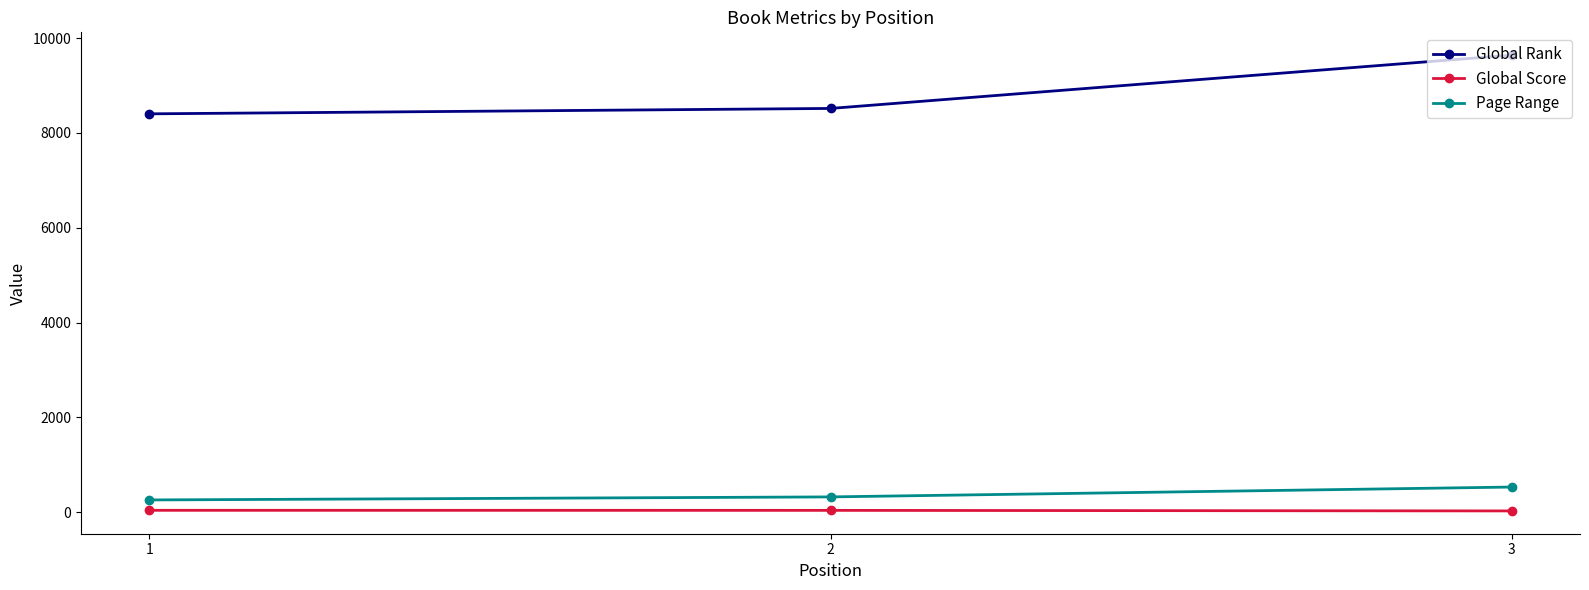

Is it true that Page Range equals 256 at 1?

True